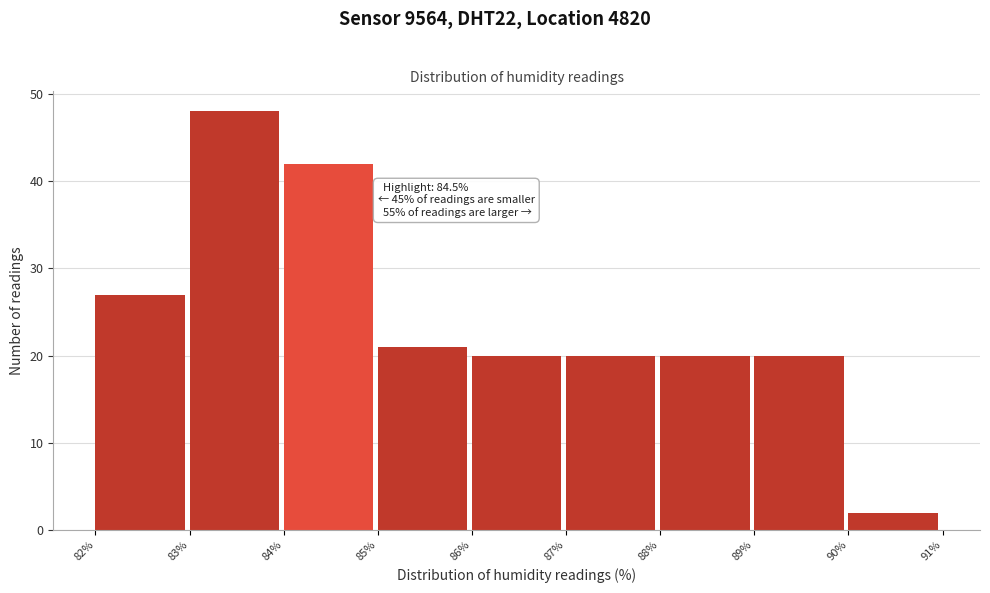

Which range on the x-axis has the tallest bar?

83% to 84%